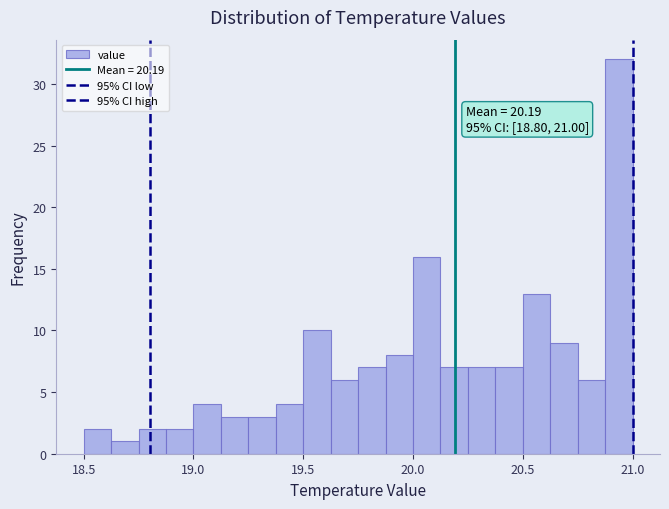

Around what value on the x-axis is the tallest bar? Give the approximate position of its centre, as read against the axis.

20.95